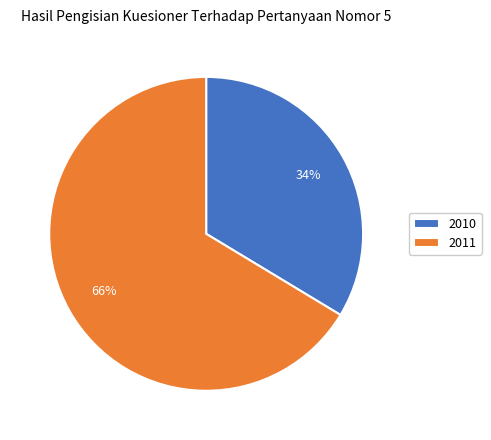

The 2010 slice represents 34% of the pie. True or false?

True